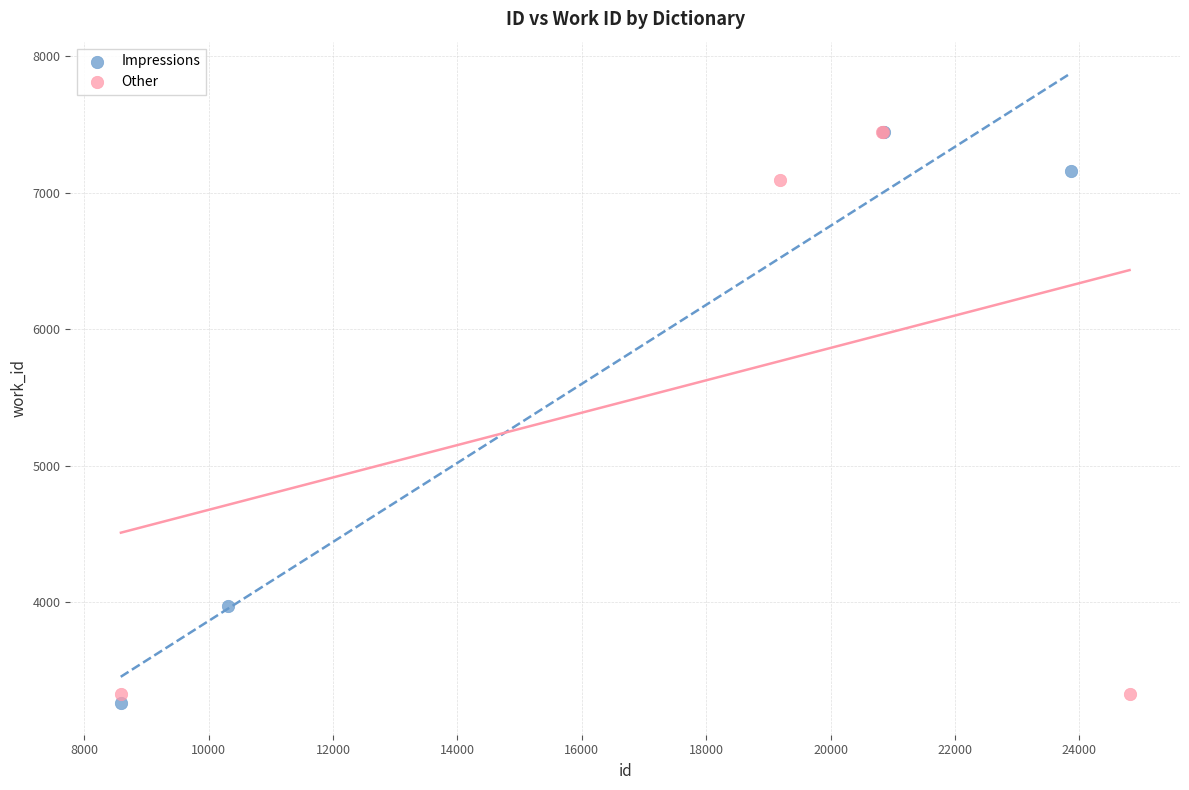

What are all the series names shown in the legend?

Impressions, Other